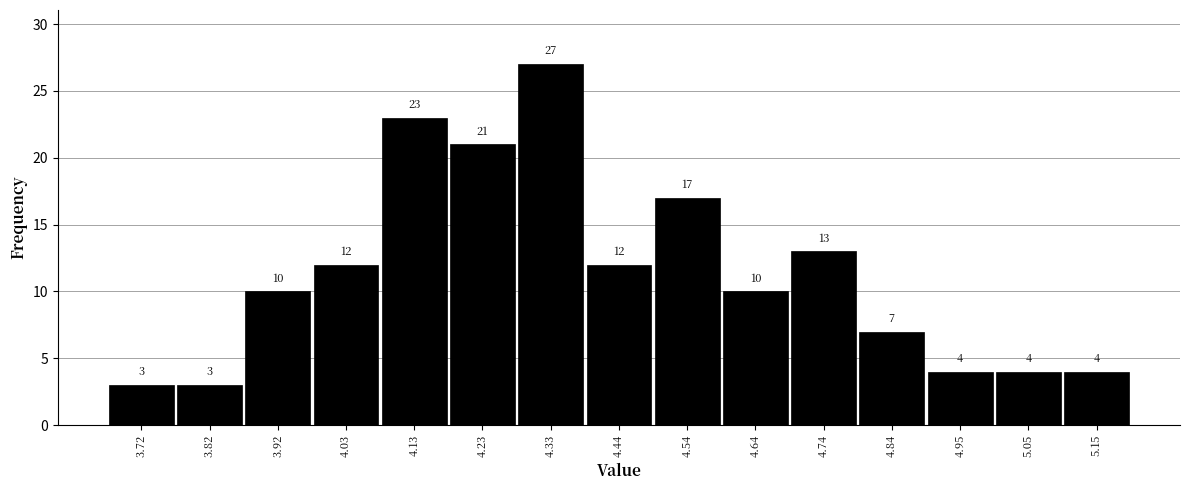

Reading left to right, transcribe this chart: for each bar, give the range it covers on the x-axis and its height. The bar edges are not printed on the chart, so give them approximately, as read against the axis.

3.670 to 3.772: 3
3.772 to 3.874: 3
3.874 to 3.976: 10
3.976 to 4.078: 12
4.078 to 4.180: 23
4.180 to 4.282: 21
4.282 to 4.384: 27
4.384 to 4.486: 12
4.486 to 4.588: 17
4.588 to 4.690: 10
4.690 to 4.792: 13
4.792 to 4.894: 7
4.894 to 4.996: 4
4.996 to 5.098: 4
5.098 to 5.200: 4